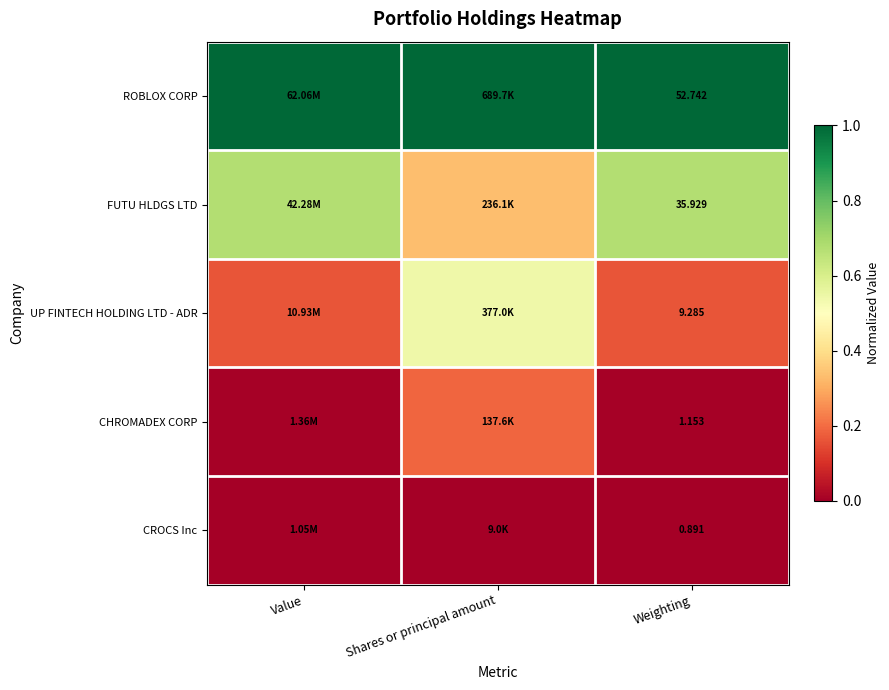

The value of ROBLOX CORP at Weighting is 1.4. True or false?

False